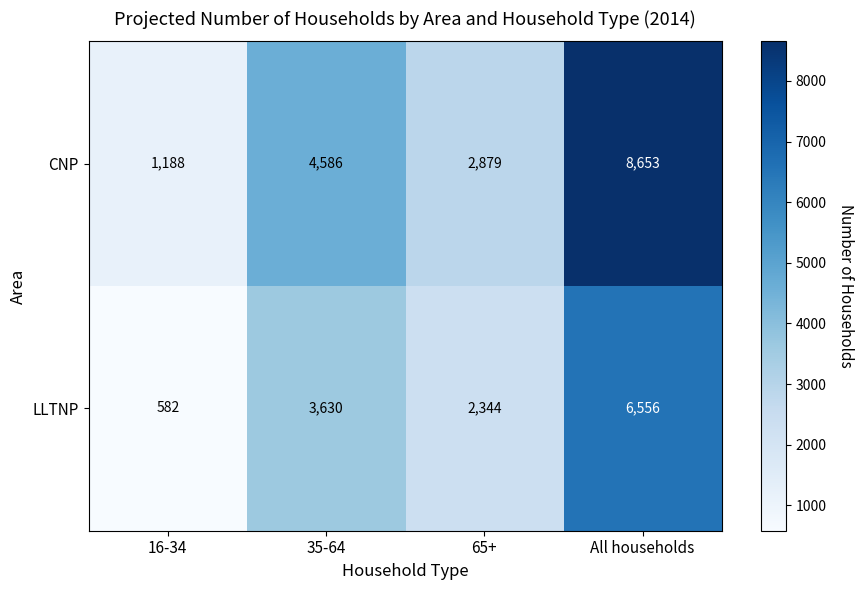

At how many categories does at least one series exceed 6189?

1